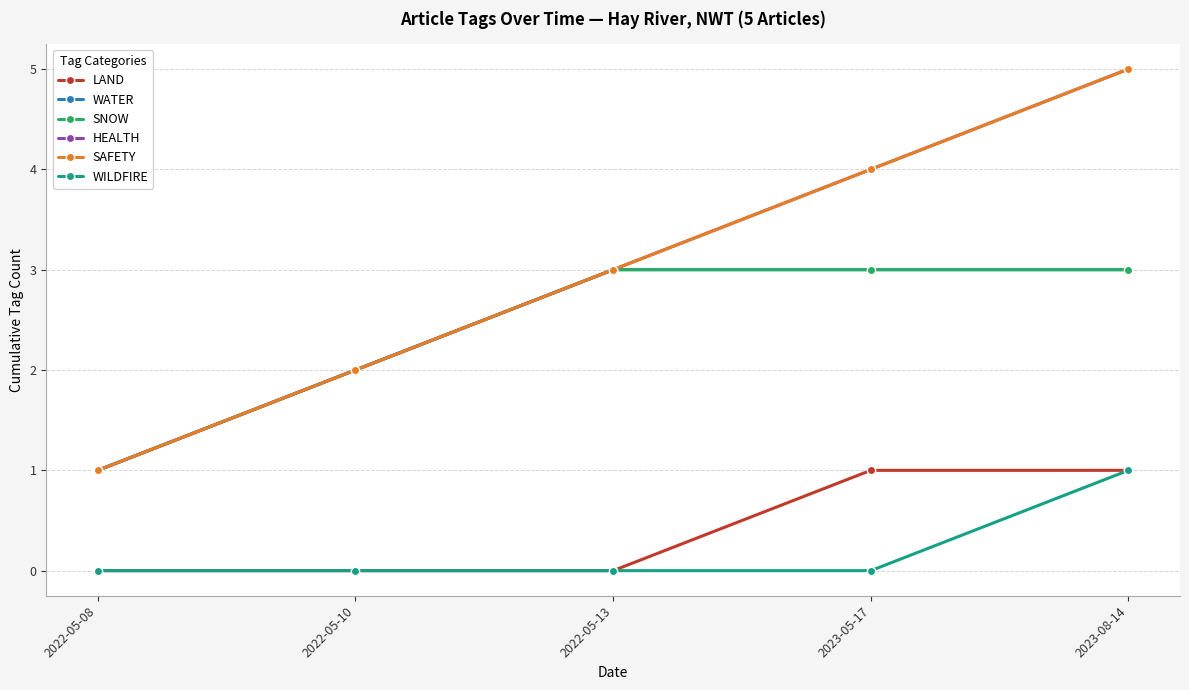

True or false: SNOW and HEALTH intersect in this chart.

False